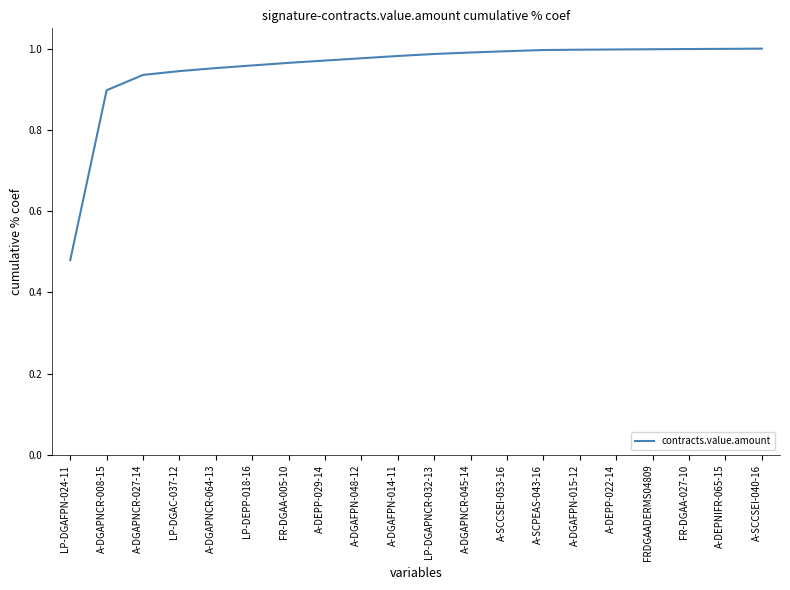

The value at A-DGAFPN-048-12 is 1.0. True or false?

True